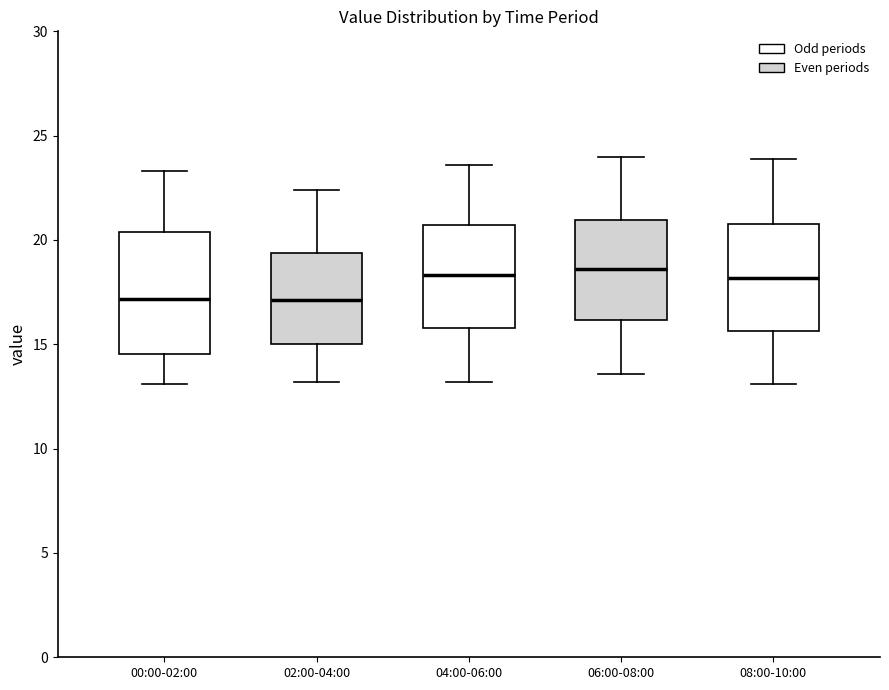

Reading left to right, read every box against the y-axis: the position of its median line, the range the box covers, and the ends of its whiskers. The values are not printed on the chart, so give them approximately, as read against the axis.

00:00-02:00: median 17.0, box 14.5 to 20.5, whiskers 13.0 to 23.5
02:00-04:00: median 17.0, box 15.0 to 19.5, whiskers 13.0 to 22.5
04:00-06:00: median 18.5, box 16.0 to 20.5, whiskers 13.0 to 23.5
06:00-08:00: median 18.5, box 16.0 to 21.0, whiskers 13.5 to 24.0
08:00-10:00: median 18.0, box 15.5 to 21.0, whiskers 13.0 to 24.0